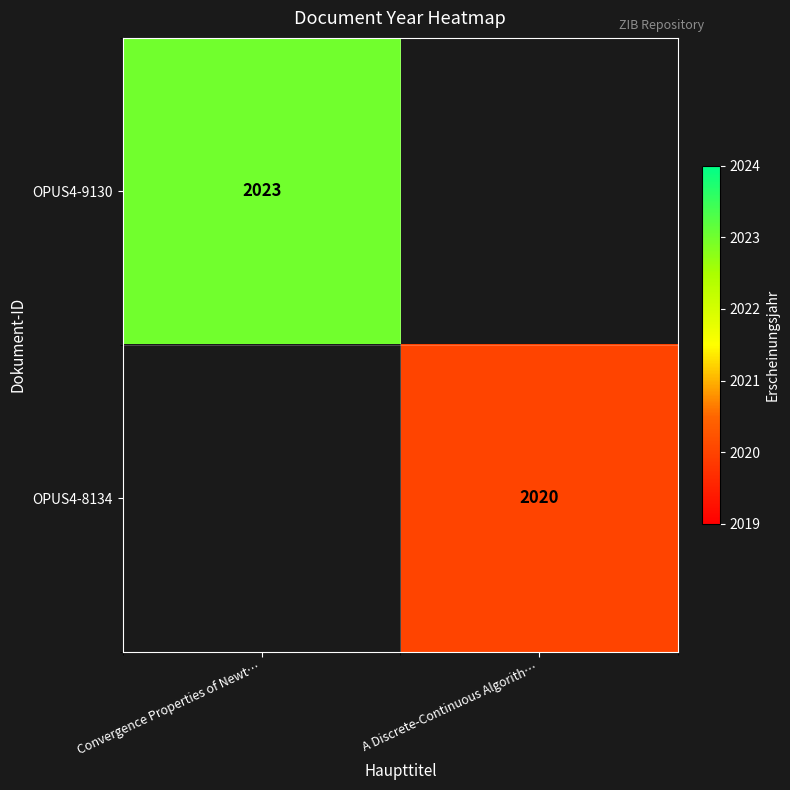

Is it true that OPUS4-9130 equals 3124 at Convergence Properties of Newt…?

False